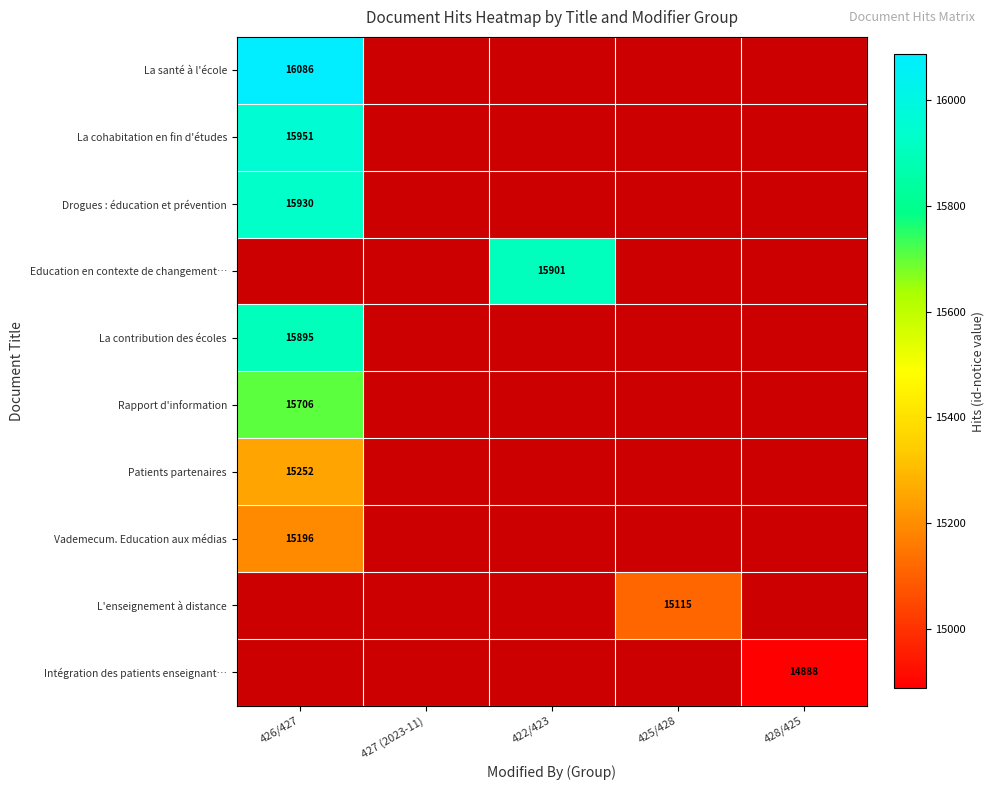

The L'enseignement à distance series shows 15115 at 425/428. True or false?

True